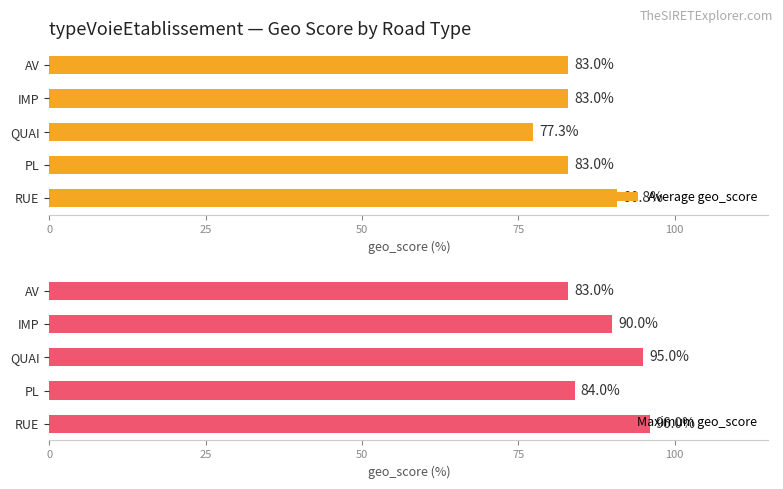

What is the greatest value displayed?

96.0